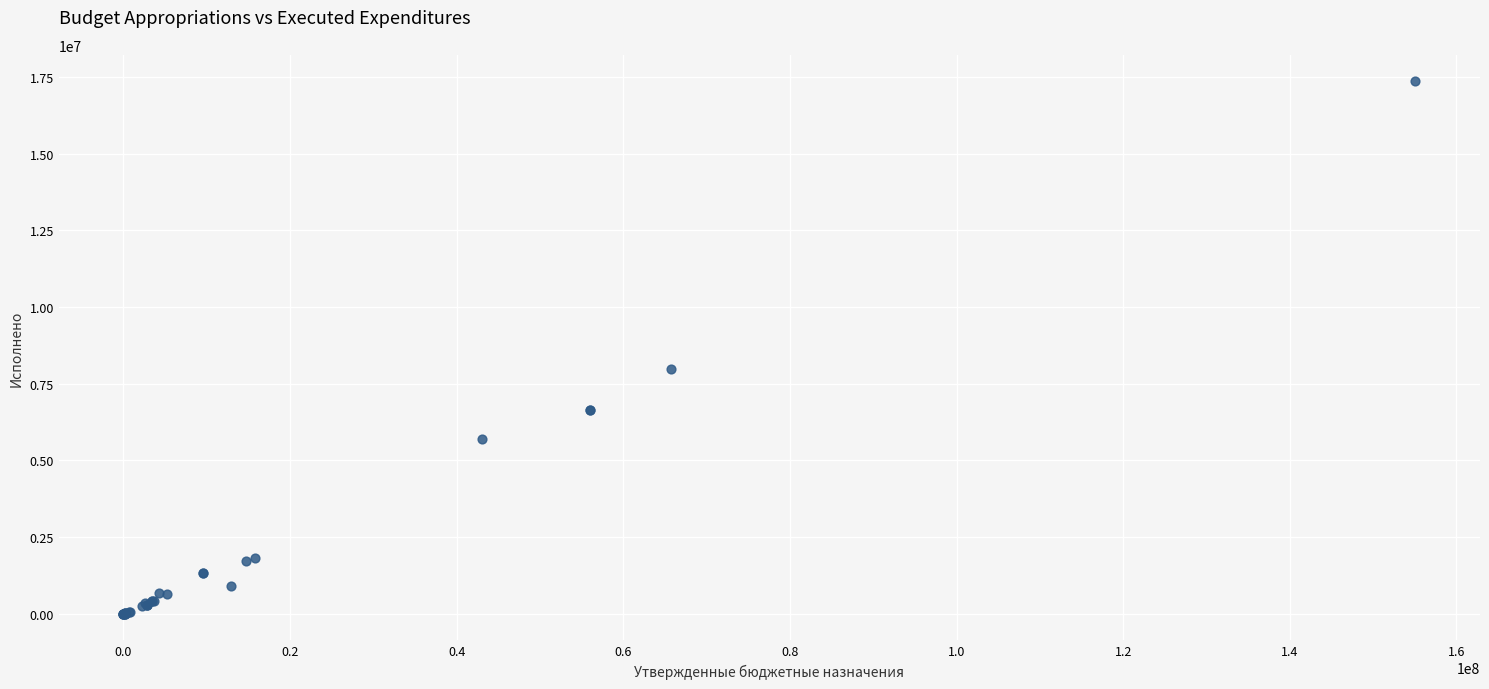

What Y value in the scatter plot is closest to 8676338?

7966676.6